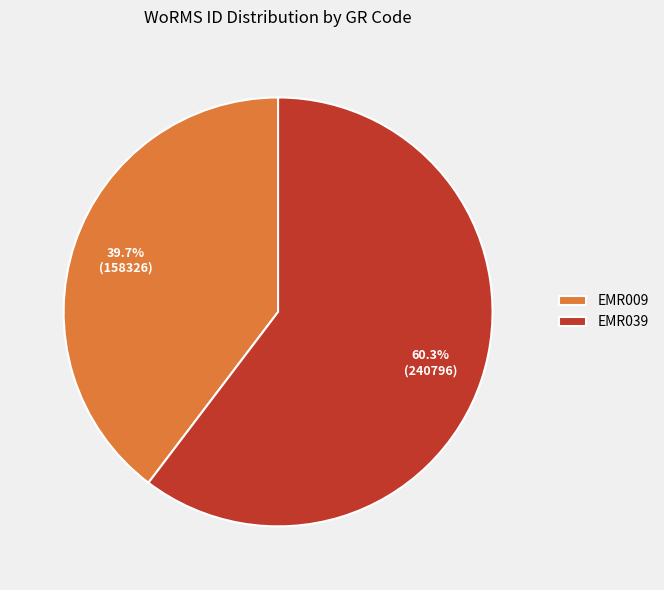

Between EMR009 and EMR039, which is larger?

EMR039